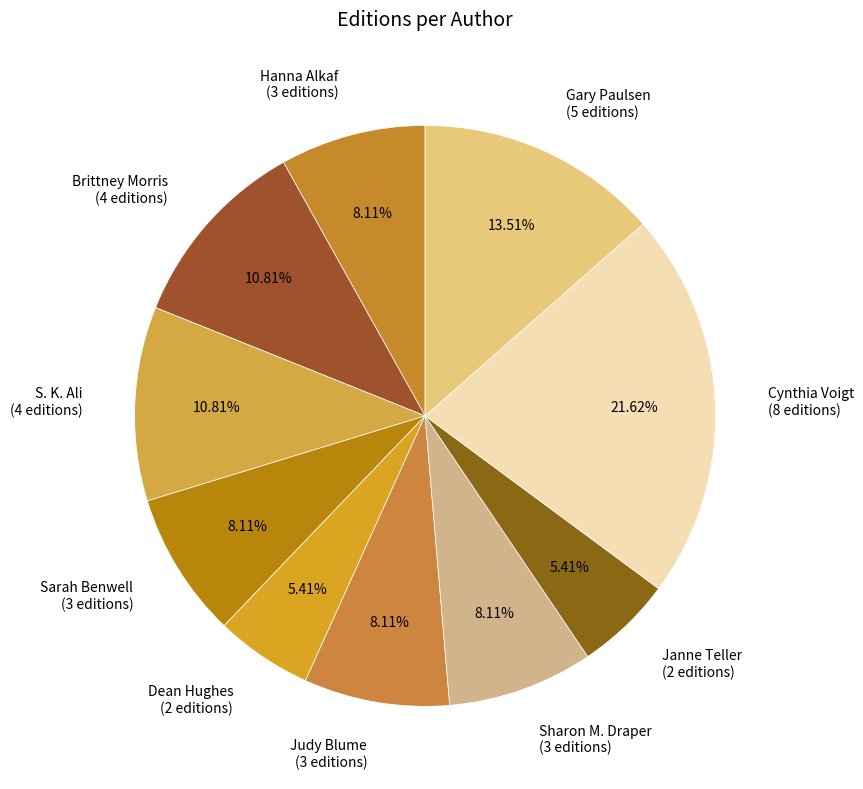

What is the ratio of the value at Hanna Alkaf (3 editions) to the value at Judy Blume (3 editions)?

1.0